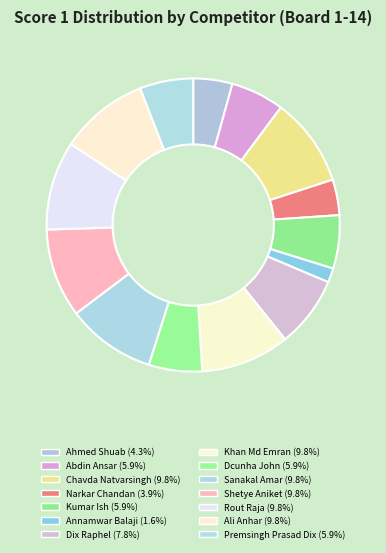

How many segments does this pie chart have?

14